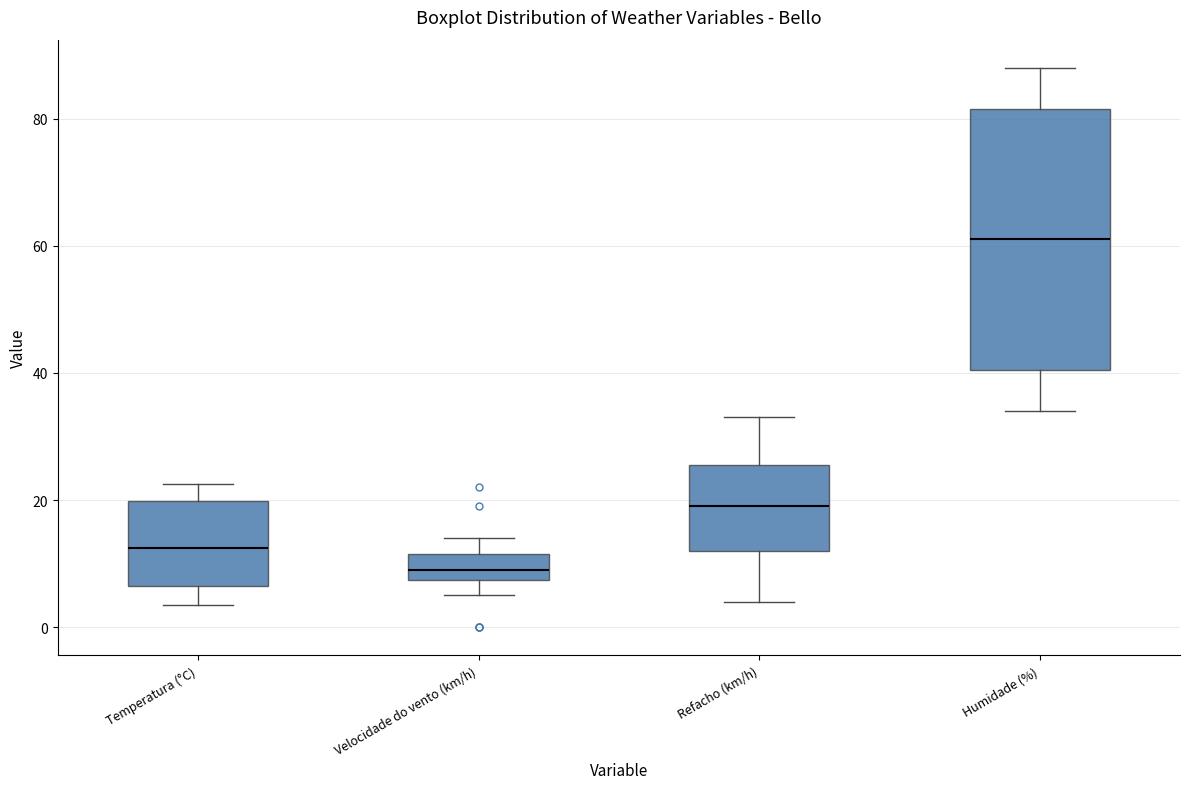

Where does the lower whisker of the box for Refacho (km/h) end on the y-axis? The values are not printed on the chart, so give them approximately, as read against the axis.

4